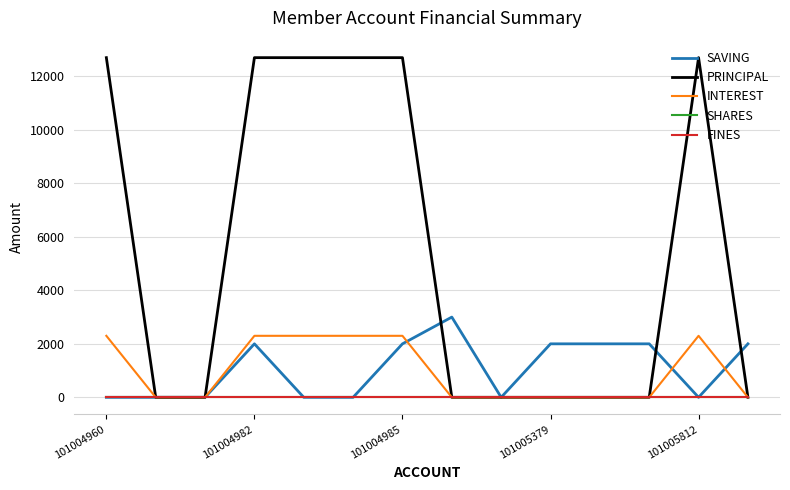

Does the chart display data point markers on the line(s)?

No